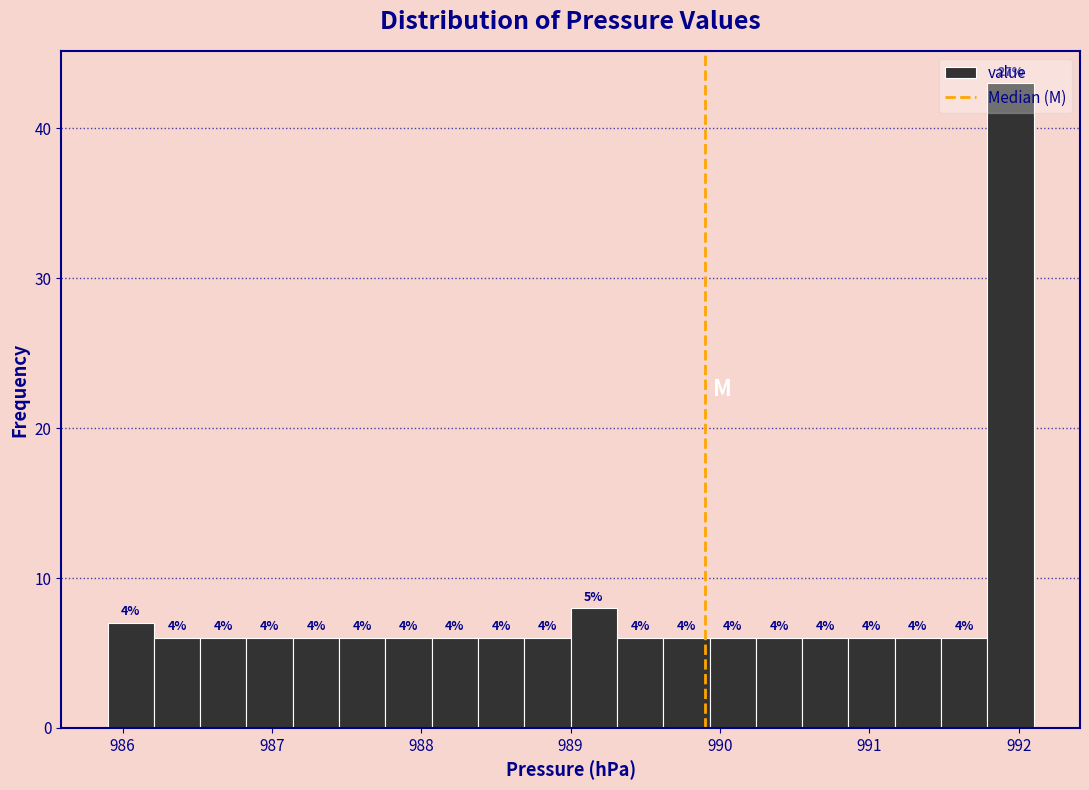

Read against the x-axis, roughly where is the centre of the tallest bar?

991.9